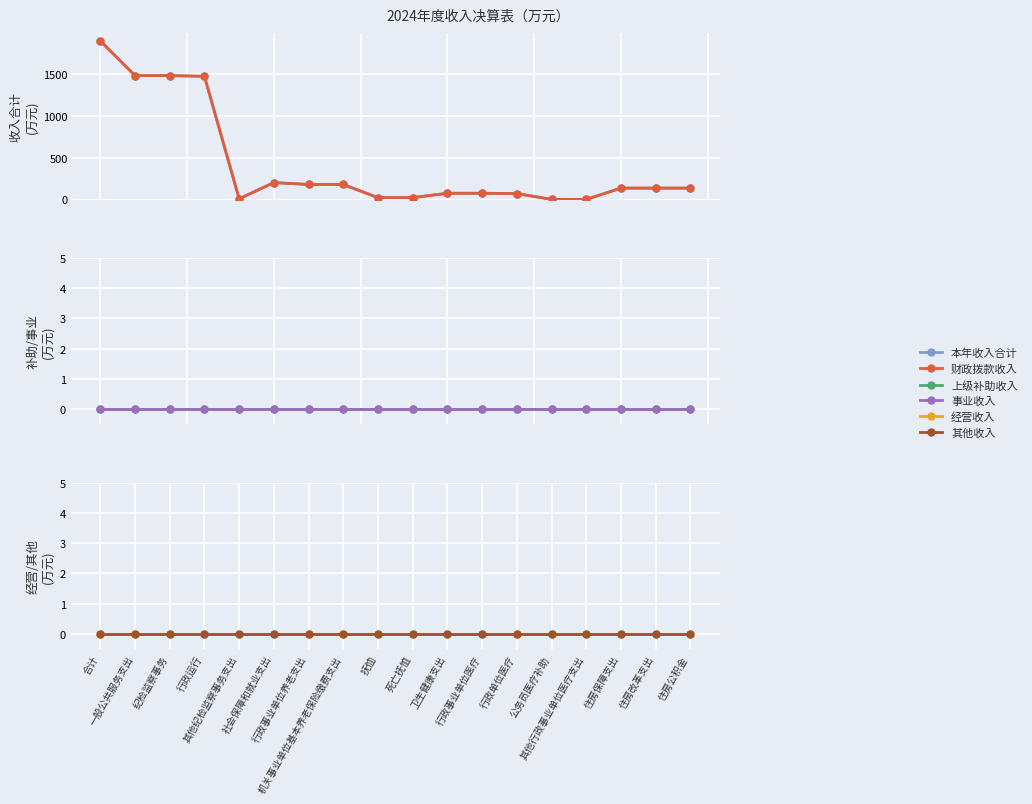

Reading left to right, what are all the values shown in this chart?

本年收入合计: 1892.6	1479.4	1479.4	1470.5	8.9	202.2	179.7	179.7	22.5	22.5	74.7	74.7	71.5	1.9	1.3	136.2	136.2	136.2
财政拨款收入: 1892.6	1479.4	1479.4	1470.5	8.9	202.2	179.7	179.7	22.5	22.5	74.7	74.7	71.5	1.9	1.3	136.2	136.2	136.2
上级补助收入: 0.0	0.0	0.0	0.0	0.0	0.0	0.0	0.0	0.0	0.0	0.0	0.0	0.0	0.0	0.0	0.0	0.0	0.0
事业收入: 0.0	0.0	0.0	0.0	0.0	0.0	0.0	0.0	0.0	0.0	0.0	0.0	0.0	0.0	0.0	0.0	0.0	0.0
经营收入: 0.0	0.0	0.0	0.0	0.0	0.0	0.0	0.0	0.0	0.0	0.0	0.0	0.0	0.0	0.0	0.0	0.0	0.0
其他收入: 0.0	0.0	0.0	0.0	0.0	0.0	0.0	0.0	0.0	0.0	0.0	0.0	0.0	0.0	0.0	0.0	0.0	0.0